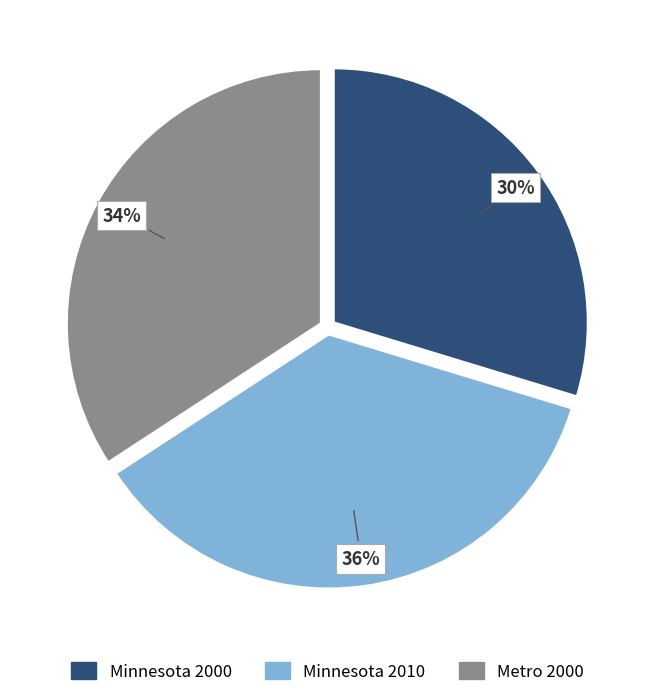

How many segments does this pie chart have?

3